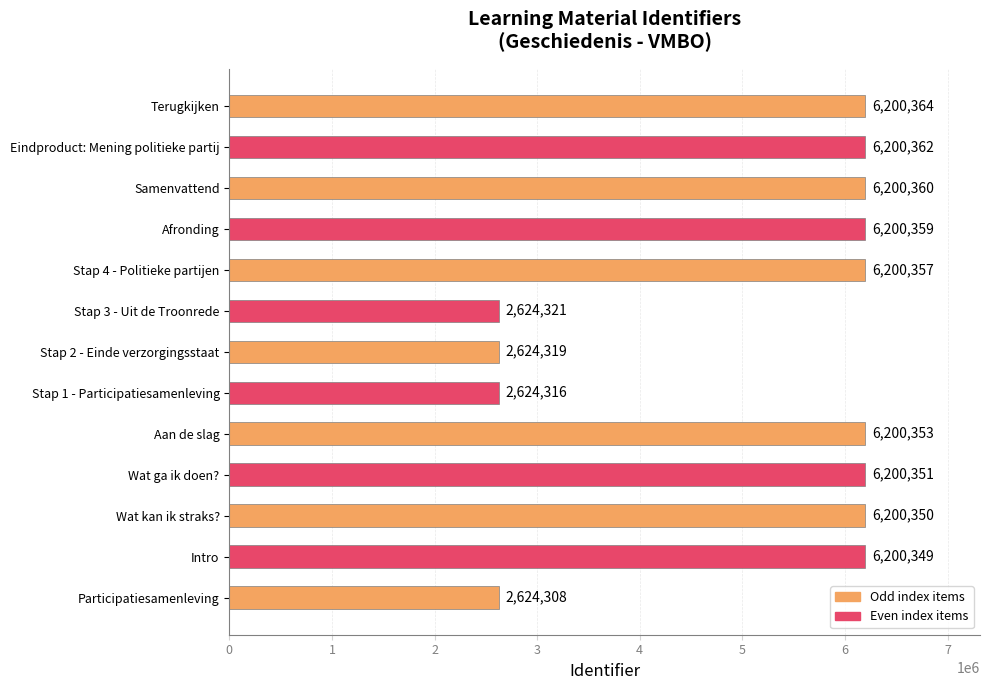

True or false: the data shows 6200351 at Wat ga ik doen?.

True